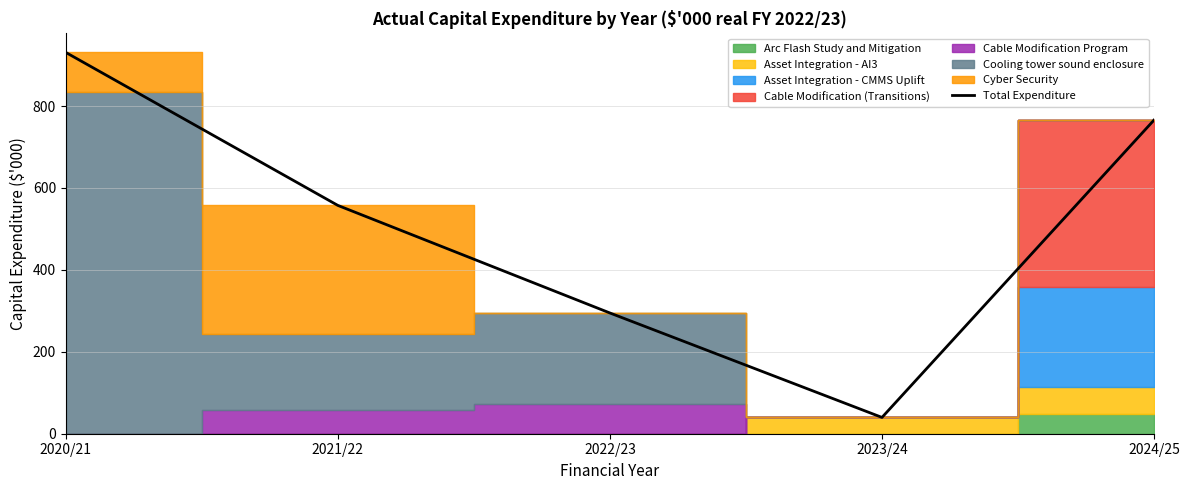

What is the label of the 1st point from the right?

2024/25